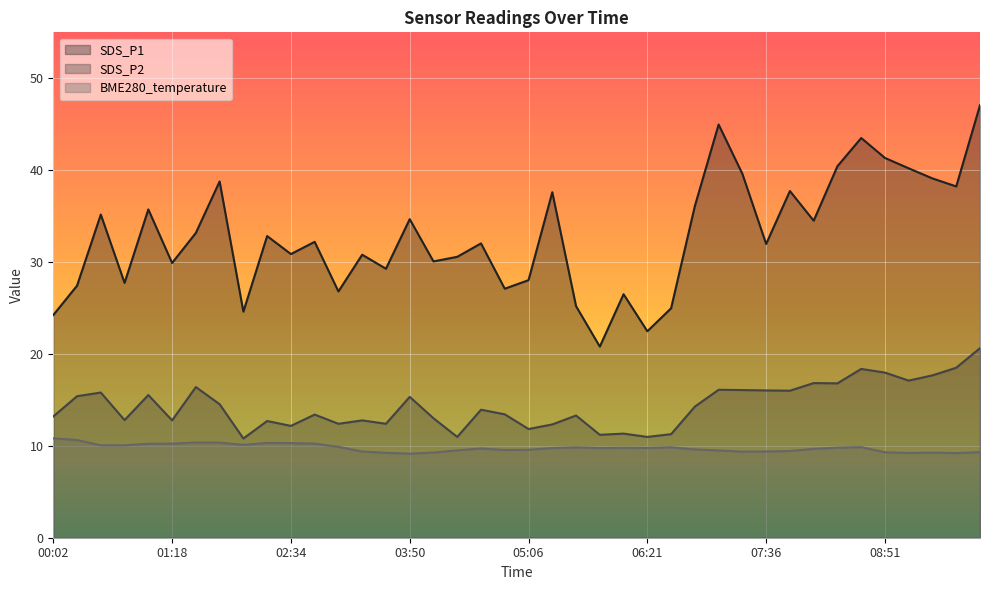

In BME280_temperature, how many points are higher than both neighbors (excluding endpoints)?

8